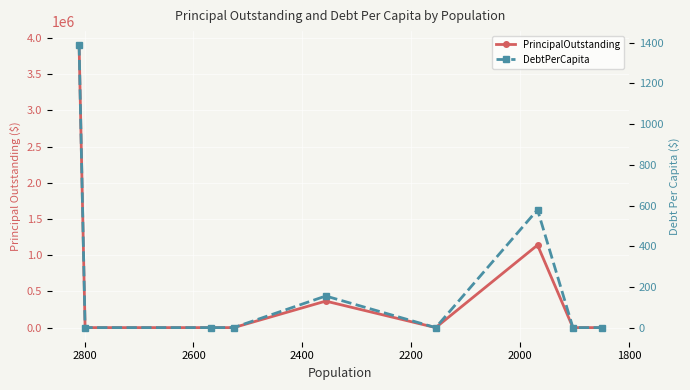

What position from the right is 2600?

5